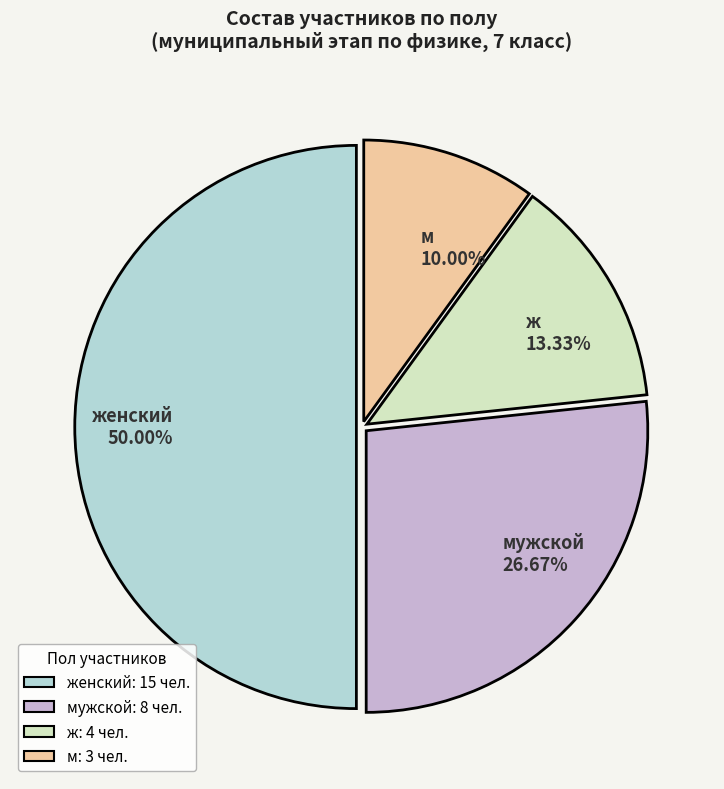

Which slice is the largest?

женский